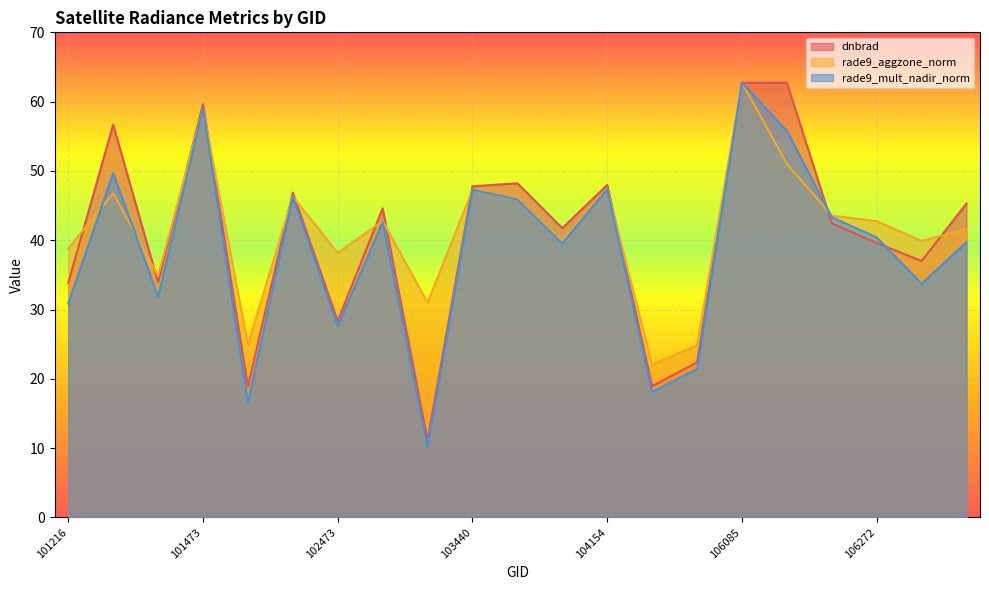

What is the difference between the second highest and minimum values in the dnbrad series?

51.6